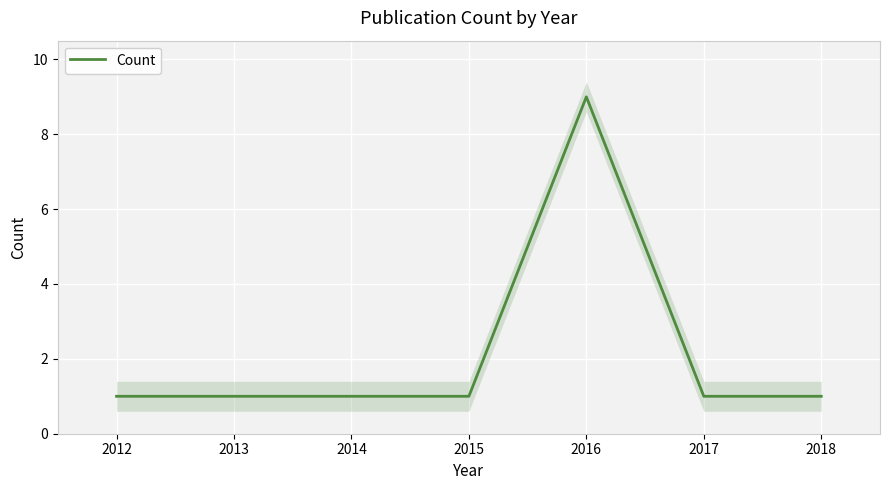

At which label does Count reach its peak?

2016